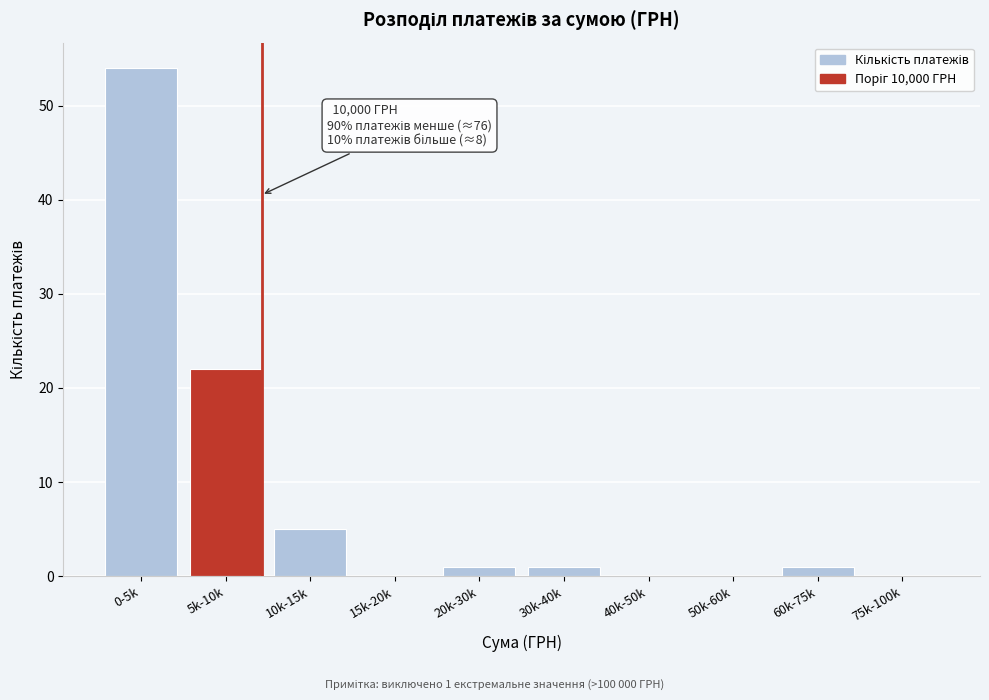

Reading left to right, transcribe all the data shown in this chart.

0-5k=54	5k-10k=22	10k-15k=5	15k-20k=0	20k-30k=1	30k-40k=1	40k-50k=0	50k-60k=0	60k-75k=1	75k-100k=0